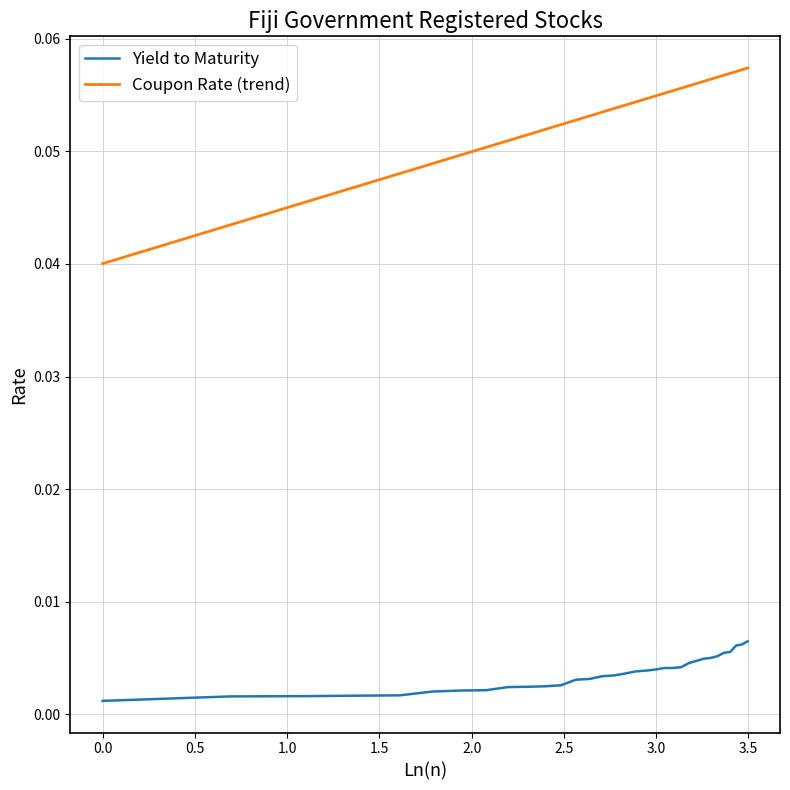

What are all the series names shown in the legend?

Yield to Maturity, Coupon Rate (trend)